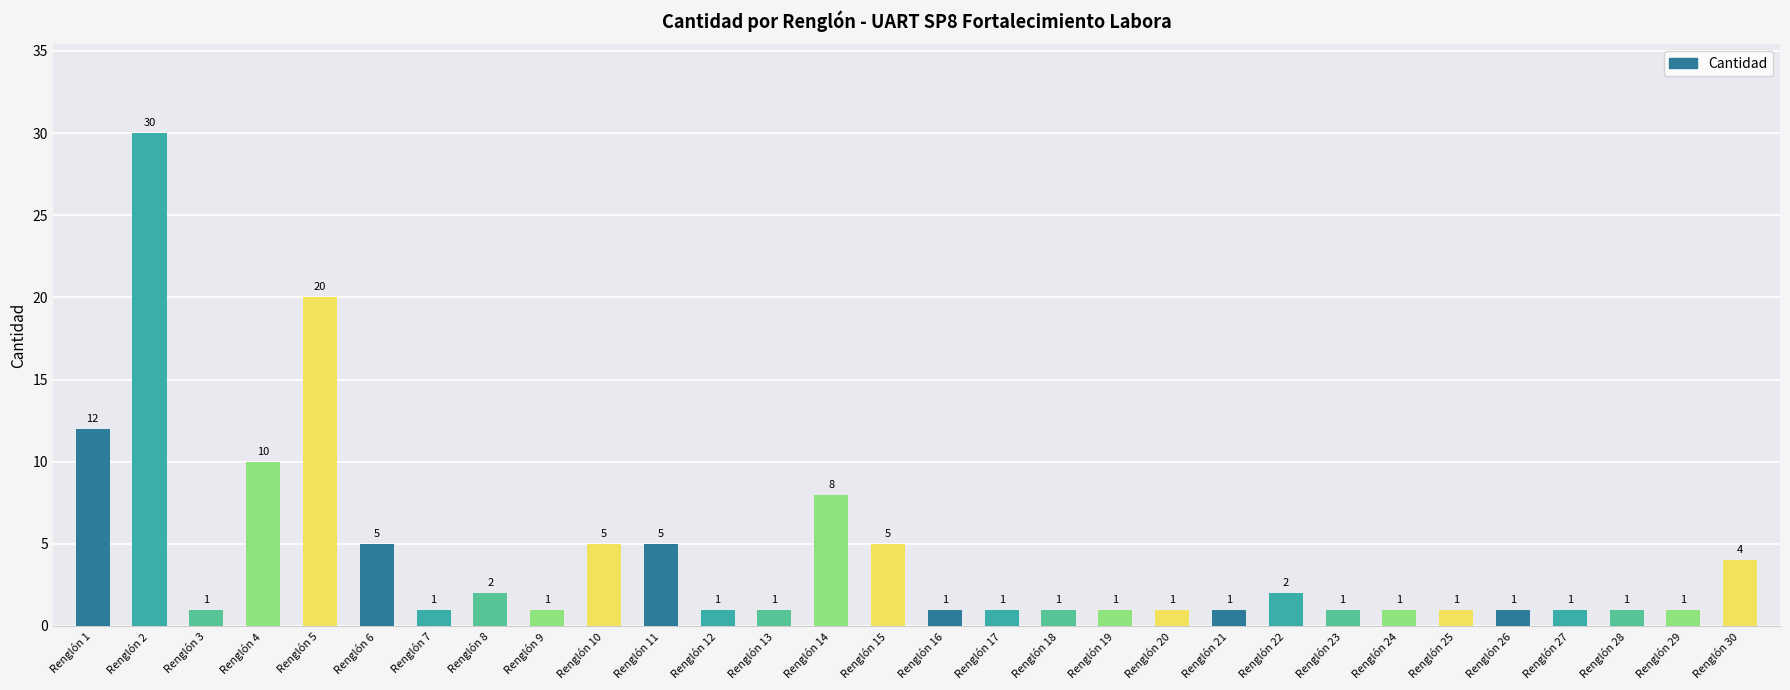

What is the difference between the maximum and minimum values?

29